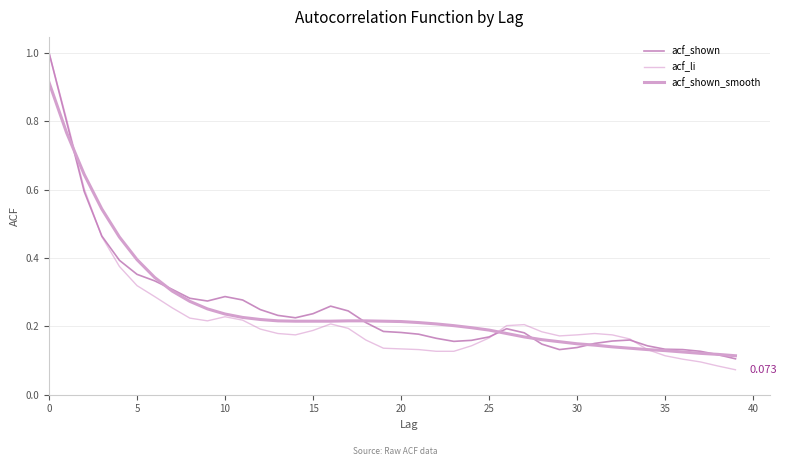

Which series has the widest spread of values?

acf_li